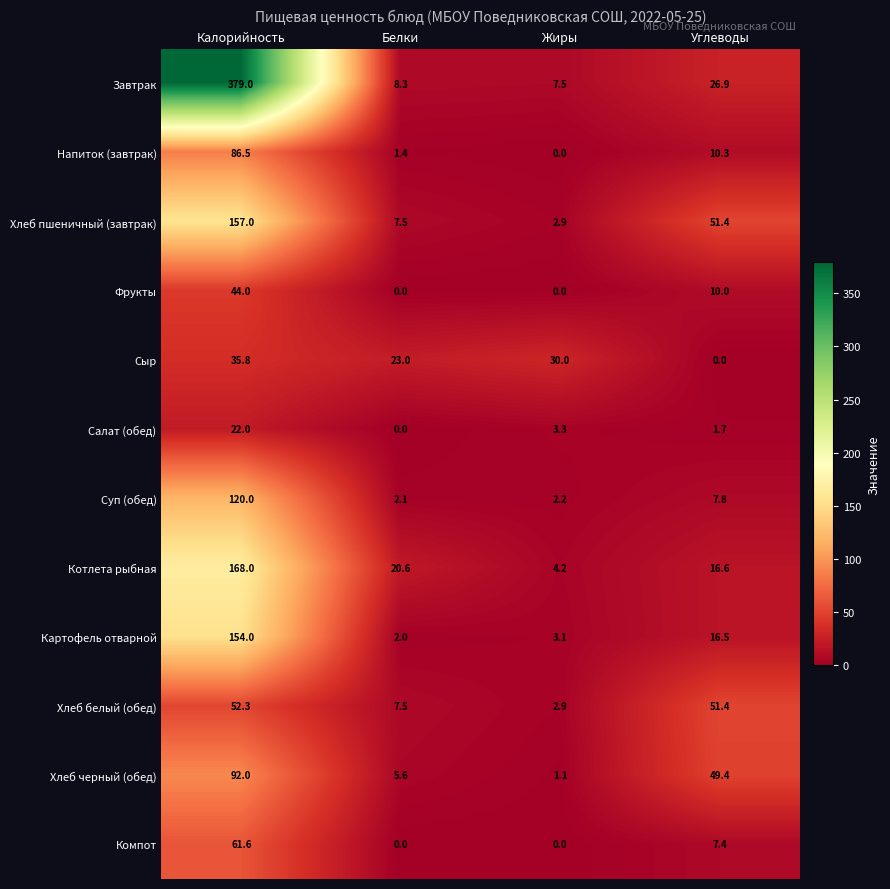

True or false: Завтрак has a value of 7.5 at Жиры.

True